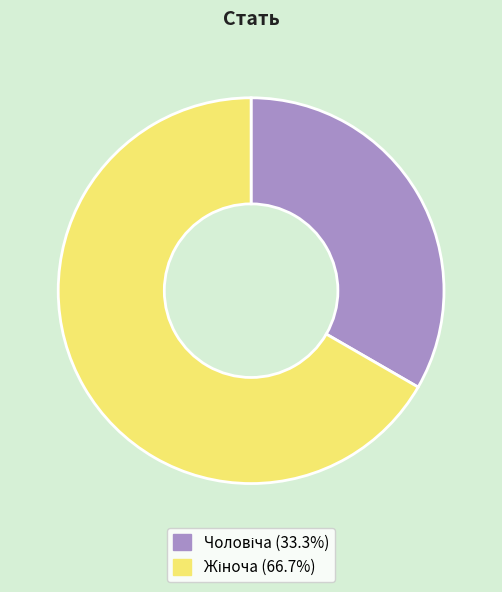

Is there any slice that represents more than half of the pie?

Yes